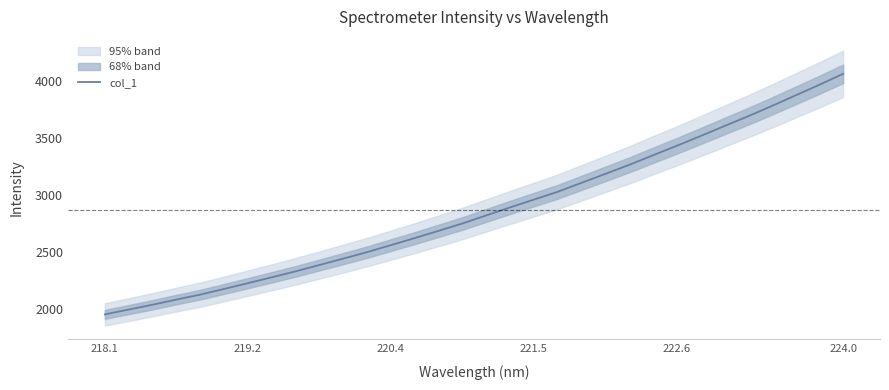

How many values are below 2823?

16